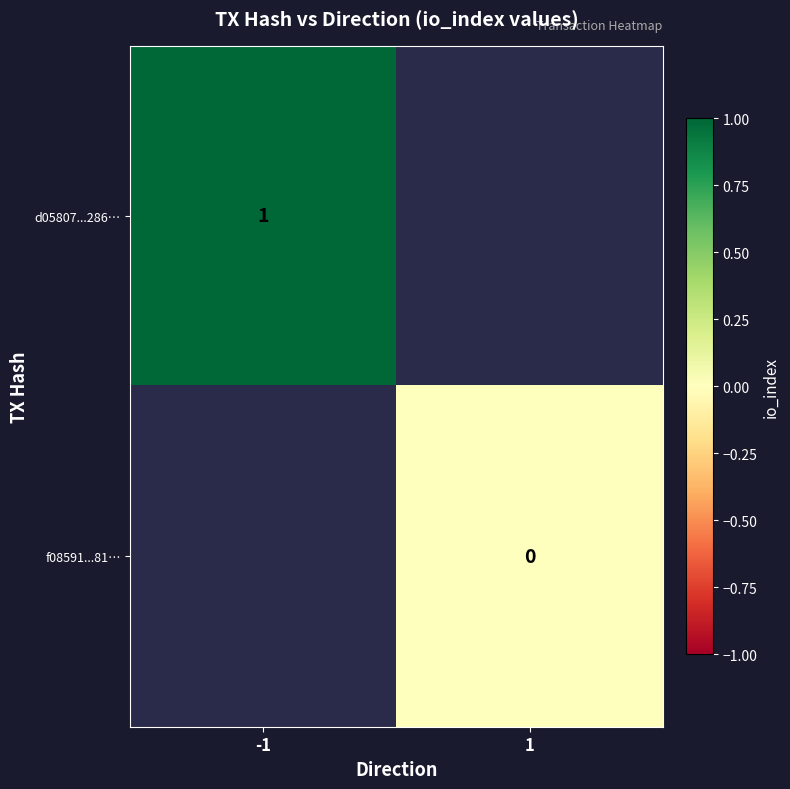

The value of d05807...286… at -1 is 2. True or false?

False